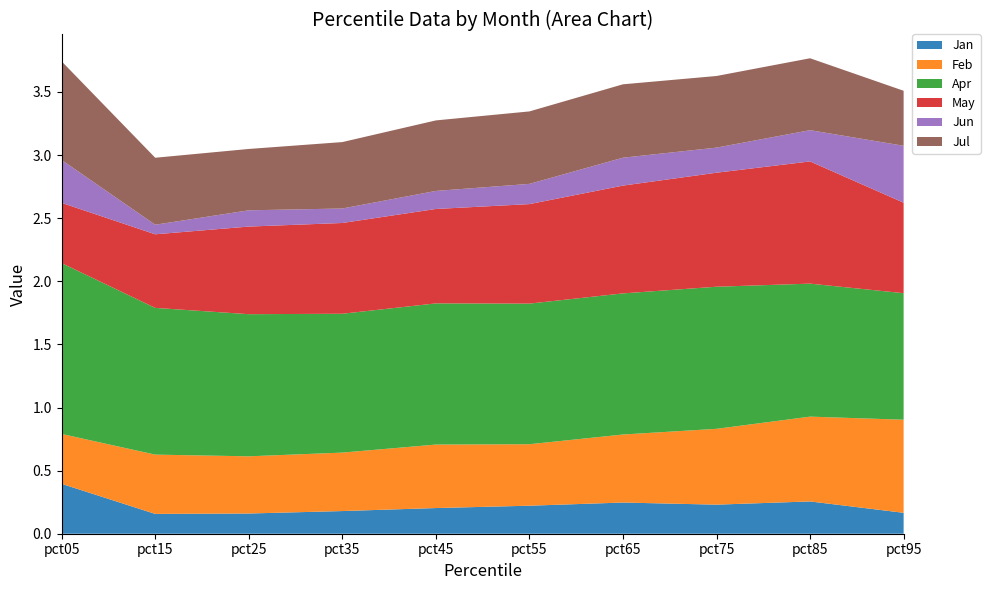

Reading left to right, transcribe all the data shown in this chart.

Jan: pct05=0.4	pct15=0.2	pct25=0.2	pct35=0.2	pct45=0.2	pct55=0.2	pct65=0.2	pct75=0.2	pct85=0.3	pct95=0.2
Feb: pct05=0.4	pct15=0.5	pct25=0.5	pct35=0.5	pct45=0.5	pct55=0.5	pct65=0.5	pct75=0.6	pct85=0.7	pct95=0.7
Apr: pct05=1.4	pct15=1.2	pct25=1.1	pct35=1.1	pct45=1.1	pct55=1.1	pct65=1.1	pct75=1.1	pct85=1.1	pct95=1.0
May: pct05=0.5	pct15=0.6	pct25=0.7	pct35=0.7	pct45=0.7	pct55=0.8	pct65=0.9	pct75=0.9	pct85=1.0	pct95=0.7
Jun: pct05=0.3	pct15=0.1	pct25=0.1	pct35=0.1	pct45=0.1	pct55=0.2	pct65=0.2	pct75=0.2	pct85=0.2	pct95=0.5
Jul: pct05=0.8	pct15=0.5	pct25=0.5	pct35=0.5	pct45=0.6	pct55=0.6	pct65=0.6	pct75=0.6	pct85=0.6	pct95=0.4